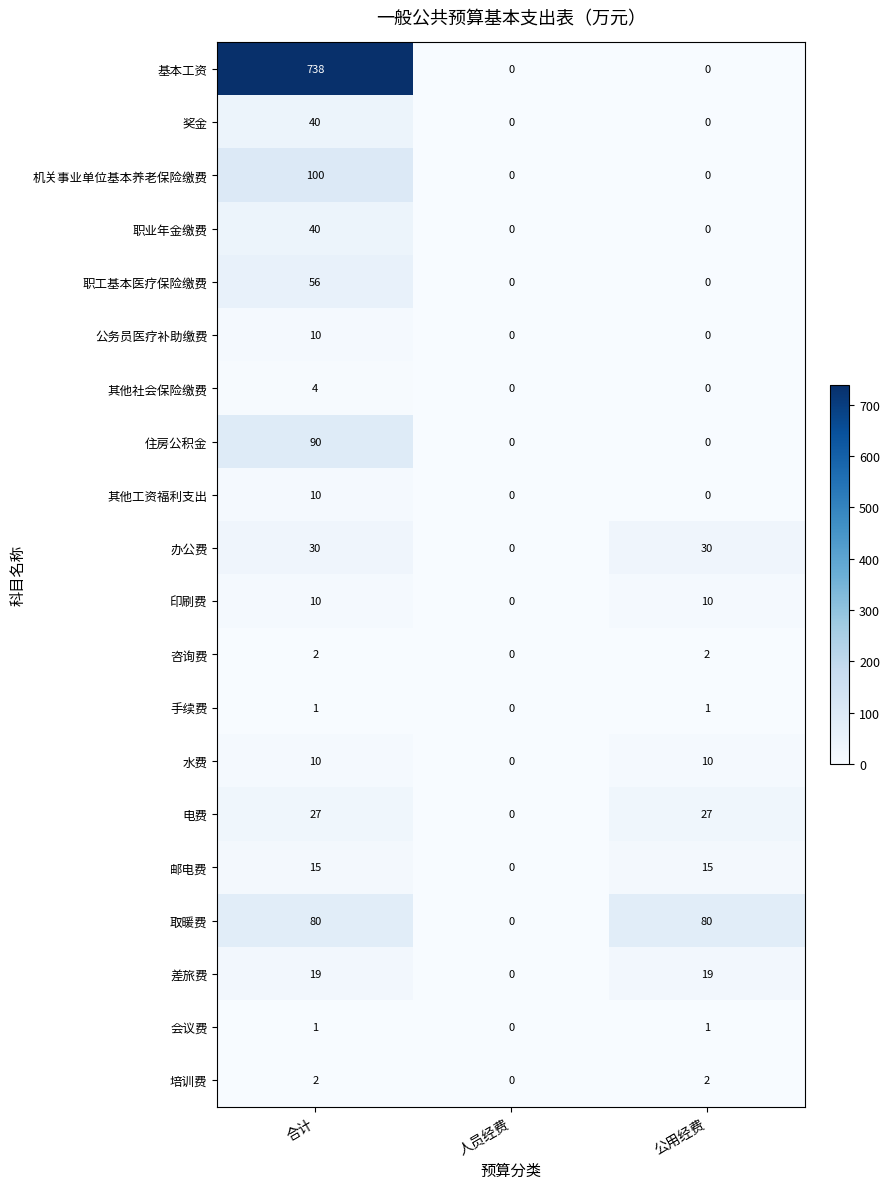

Is it true that 差旅费 equals 19 at 合计?

True